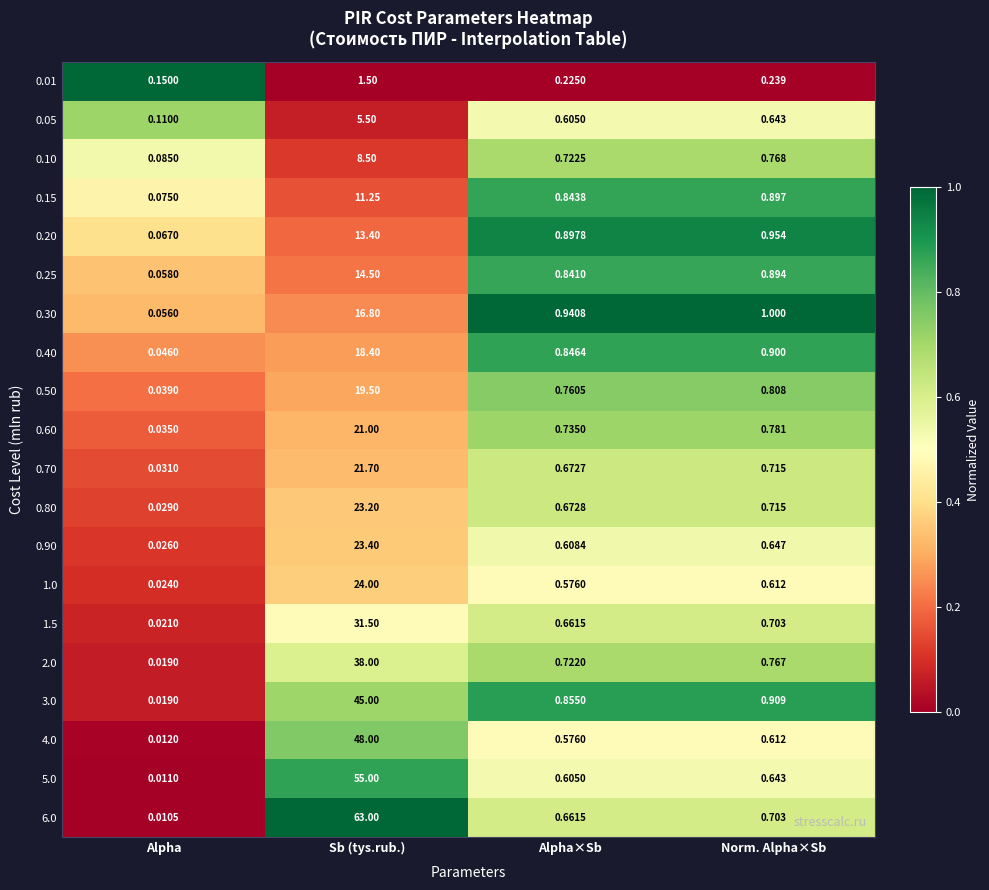

Where is 2.0 nearest to the value 19?

Norm. Alpha×Sb